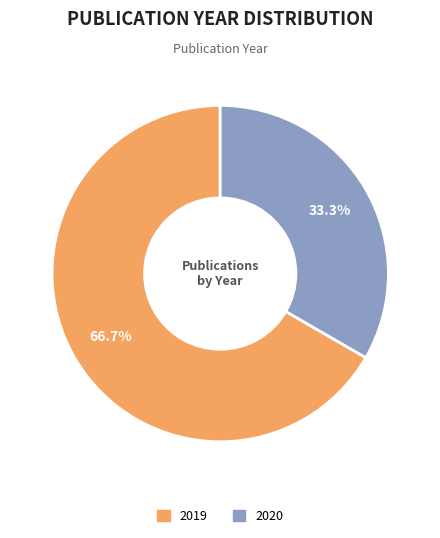

Do 2020 and 2019 together represent more than half of the pie?

Yes